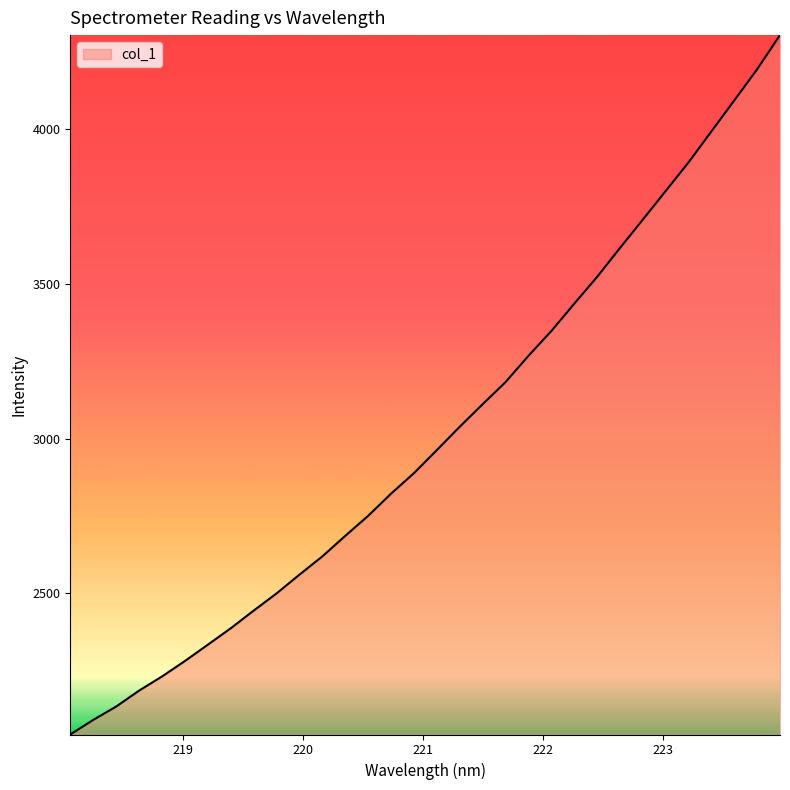

What is the greatest value displayed?

4304.8